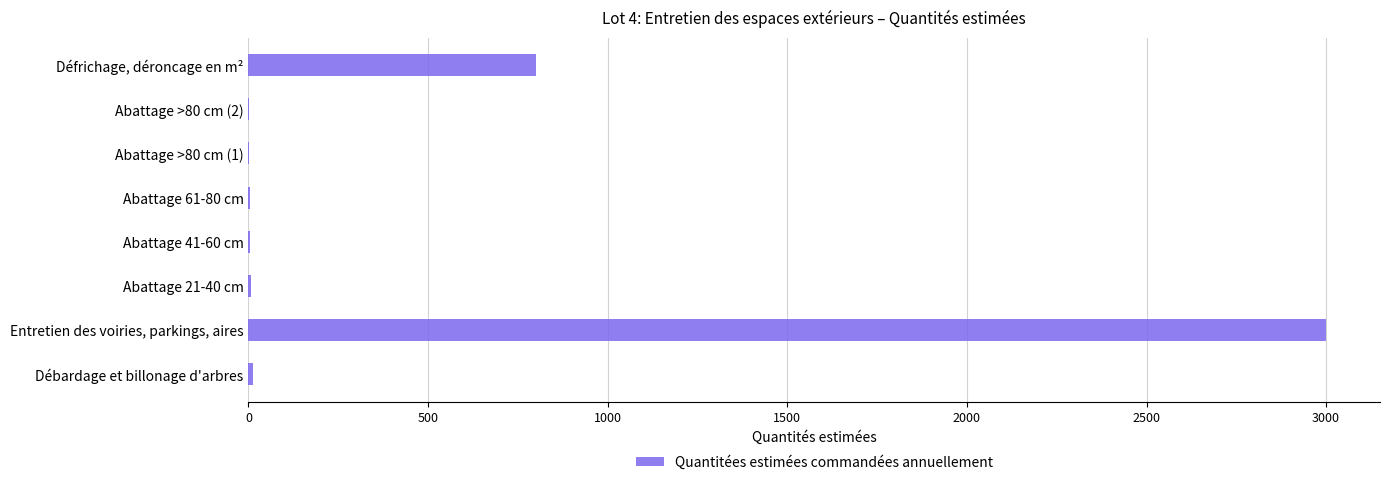

Between Abattage >80 cm (1) and Entretien des voiries, parkings, aires, which is larger?

Entretien des voiries, parkings, aires